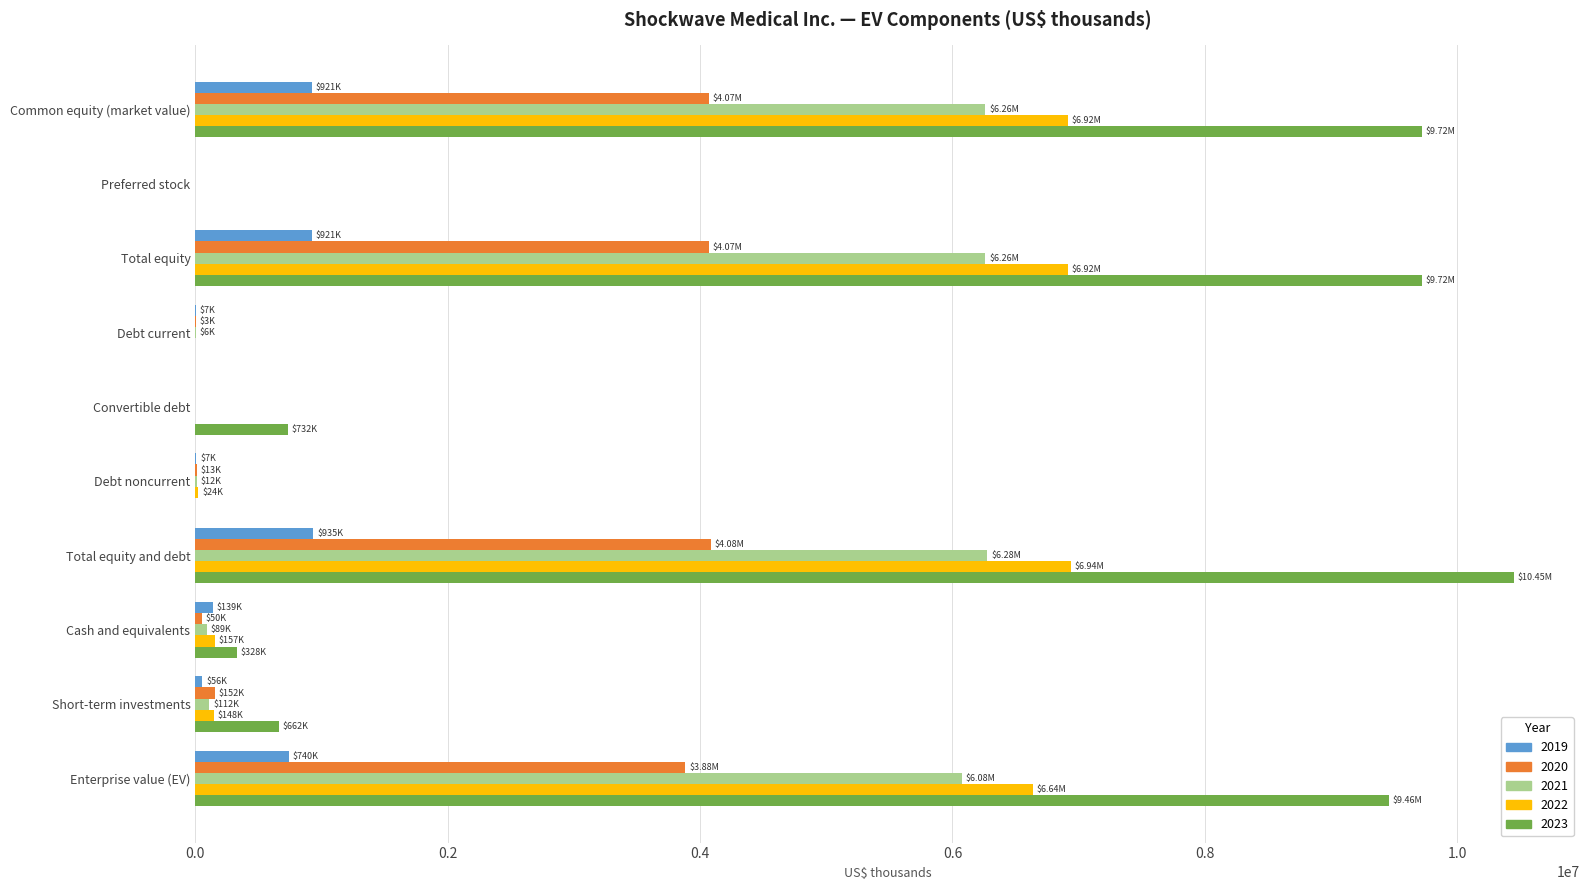

Count the number of data series in this chart.

5